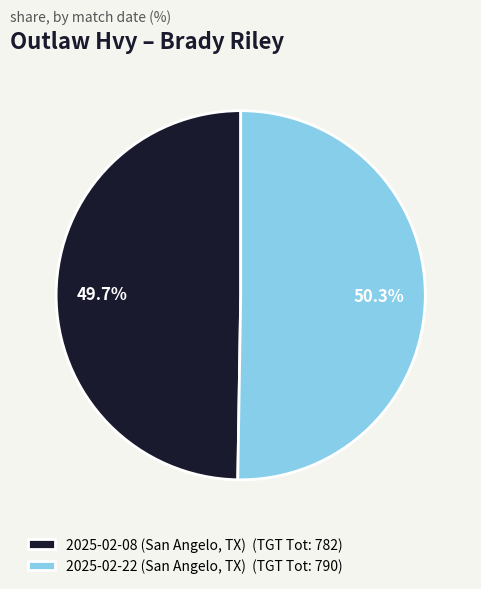

To the nearest percent, what is the combined percentage of 2025-02-22 (San Angelo, TX) and 2025-02-08 (San Angelo, TX)?

100%